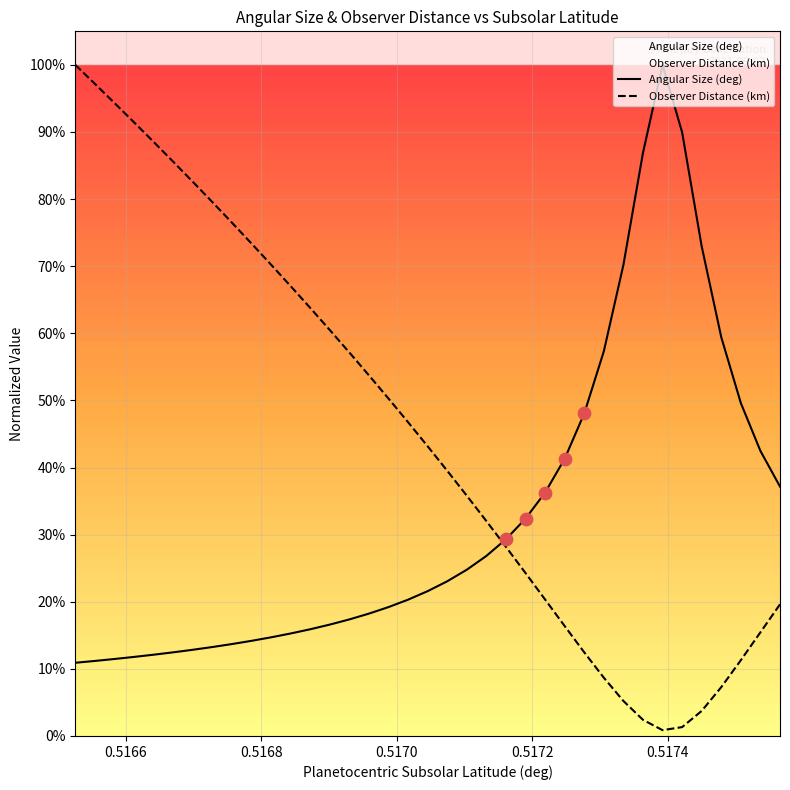

Is the value of Observer Distance (km) at 35 greater than the value of Angular Size (deg) at 27?

No